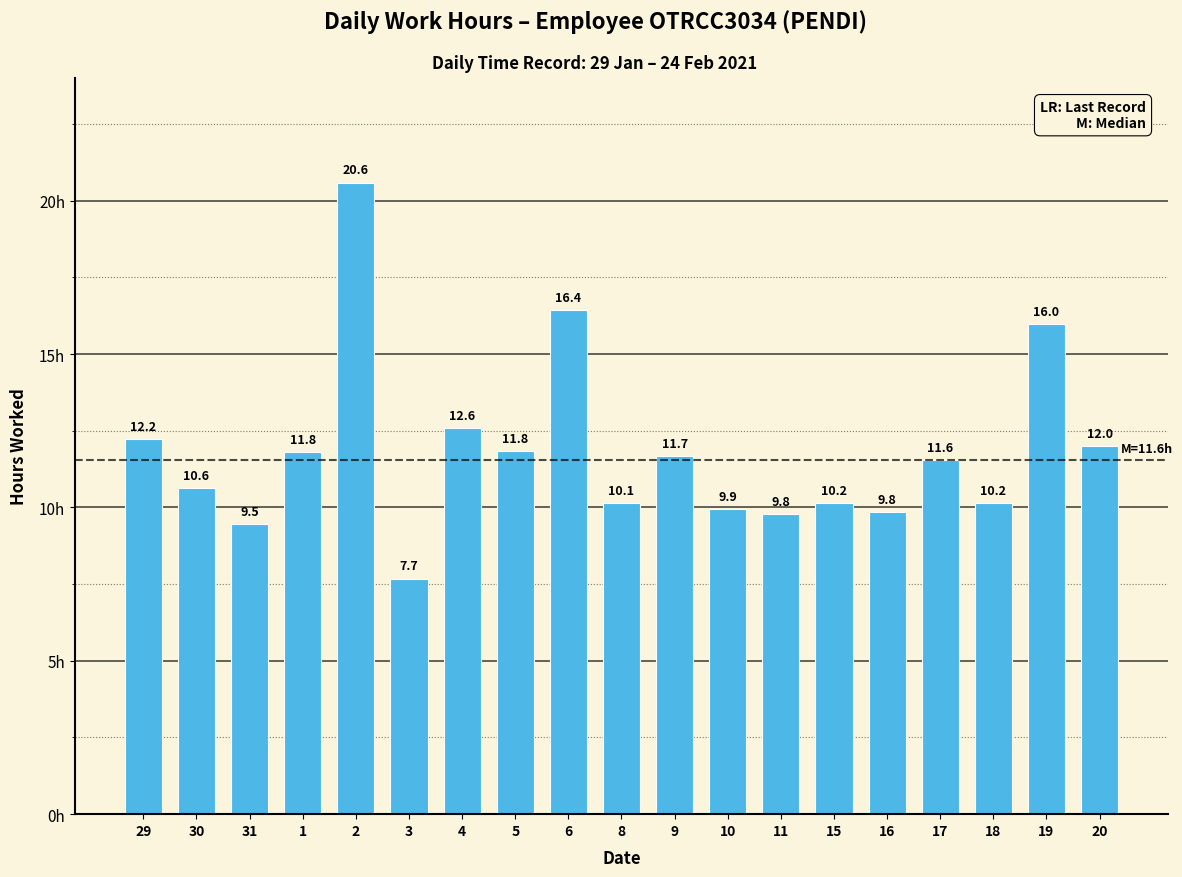

Which has a higher value, 31 or 6?

6